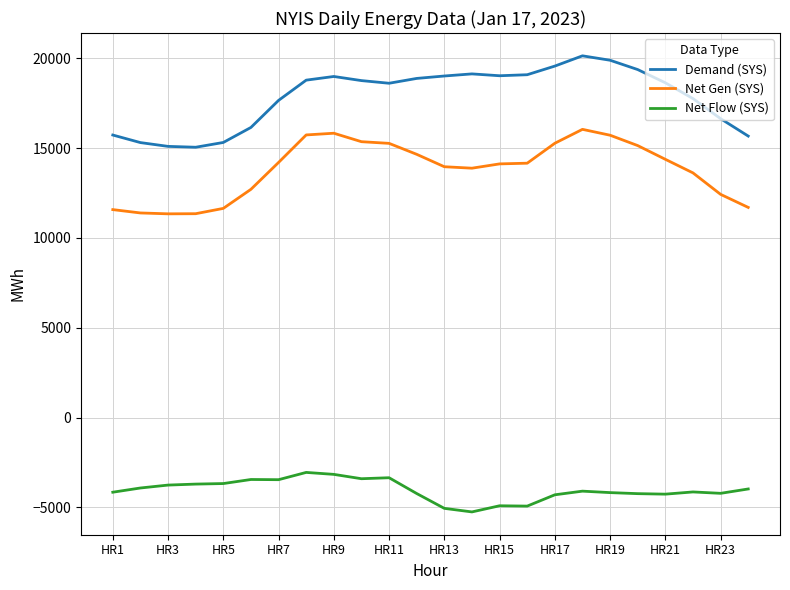

True or false: Demand (SYS) and Net Flow (SYS) cross at least once.

False